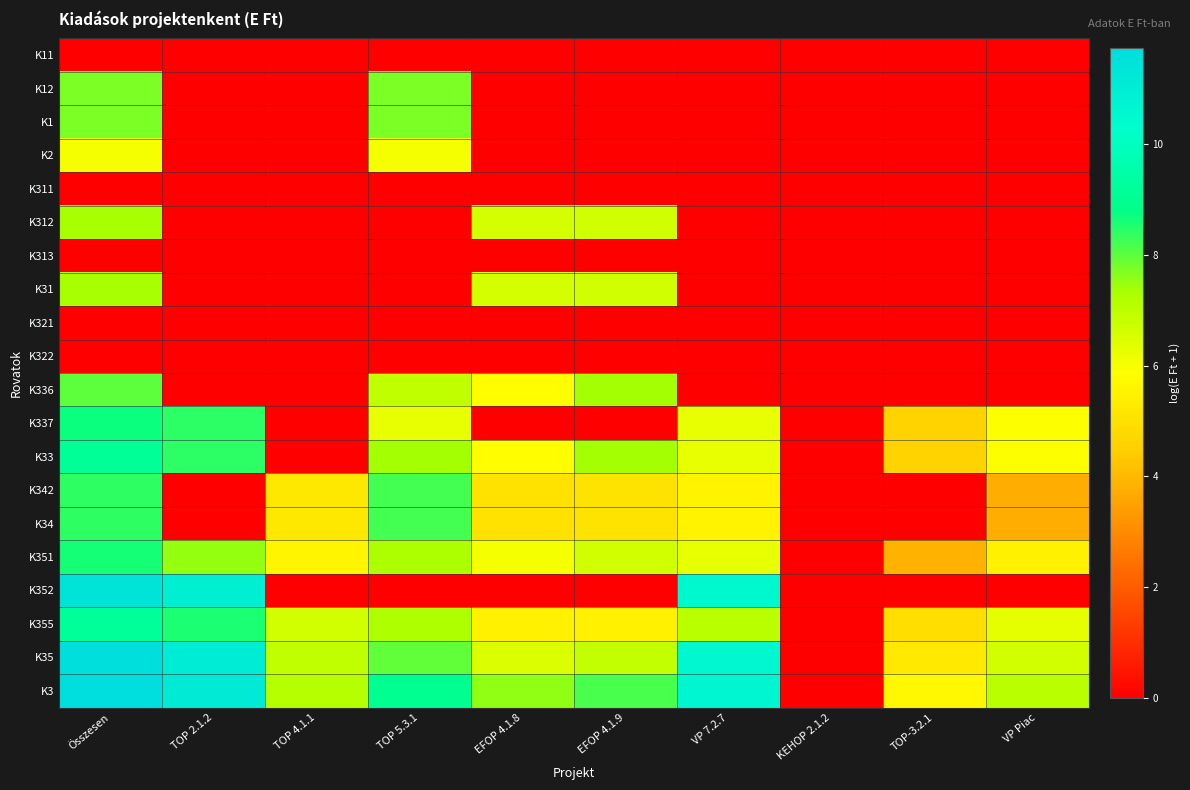

How many data points does each series have?

10